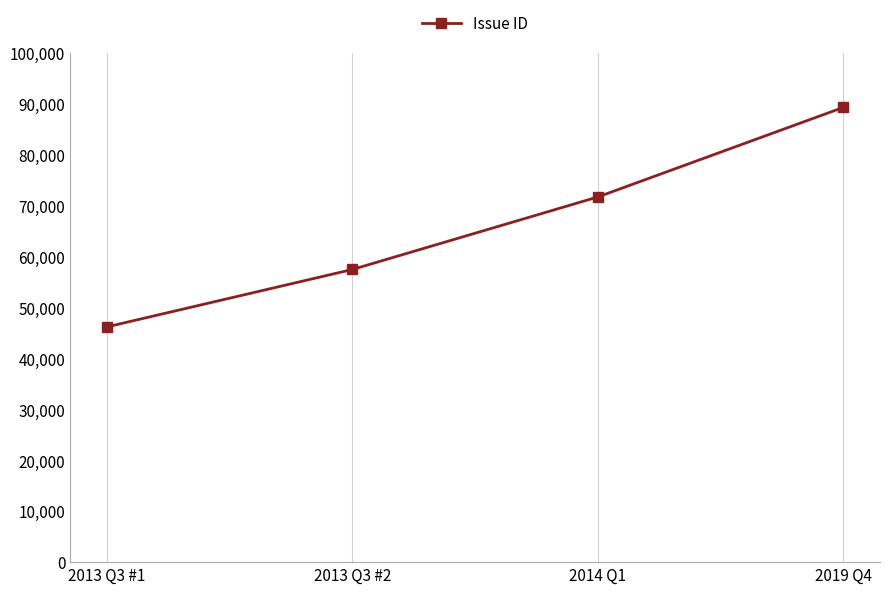

Reading left to right, extract all data points from this chart.

46165	57432	71660	89232